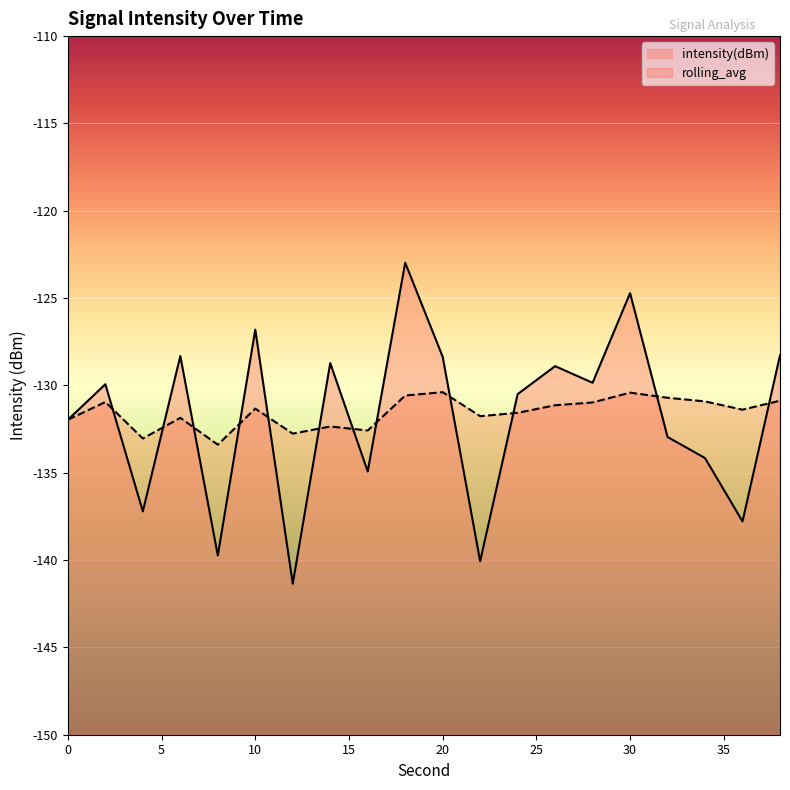

What is the sum of the rolling_avg values at 20 and 2?

-261.3